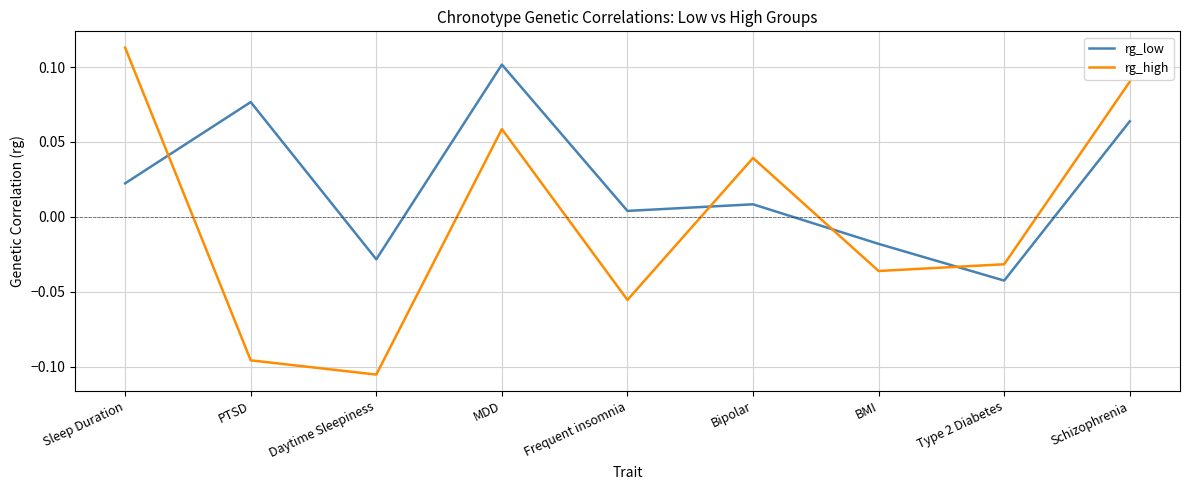

Which series has the largest total across all categories?

rg_low